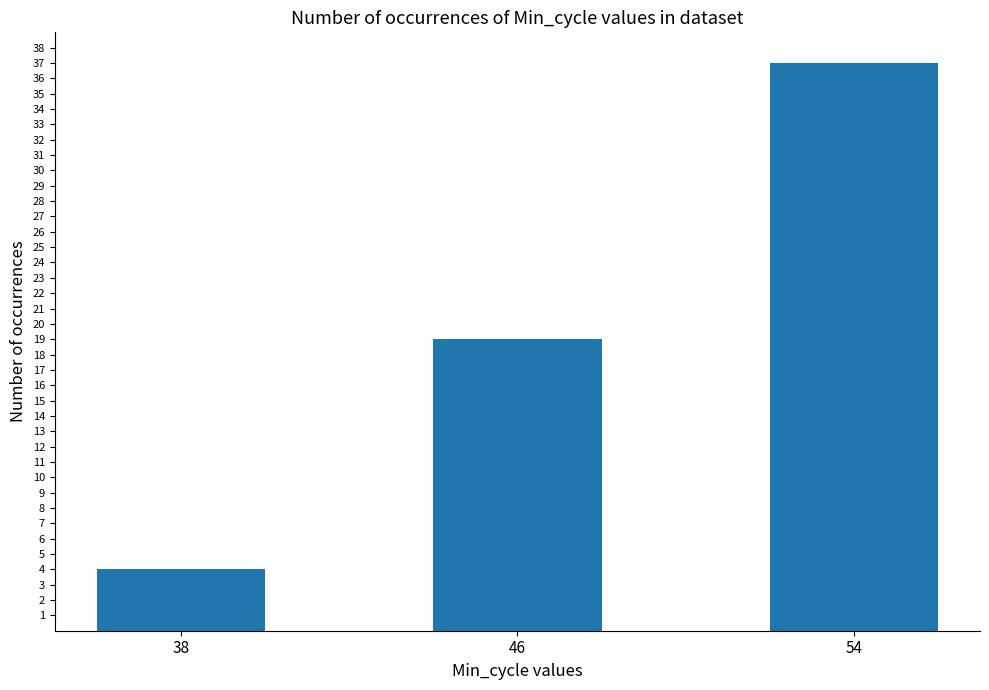

What is the average value?

20